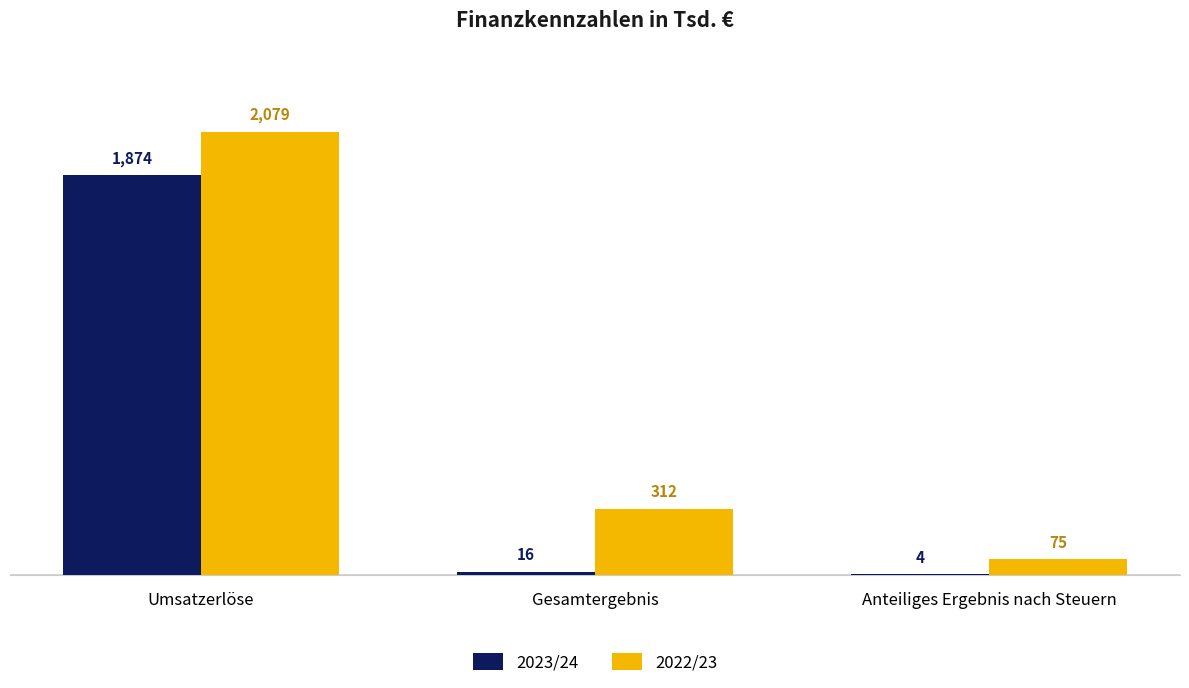

At which label does 2022/23 first exceed 312?

Umsatzerlöse